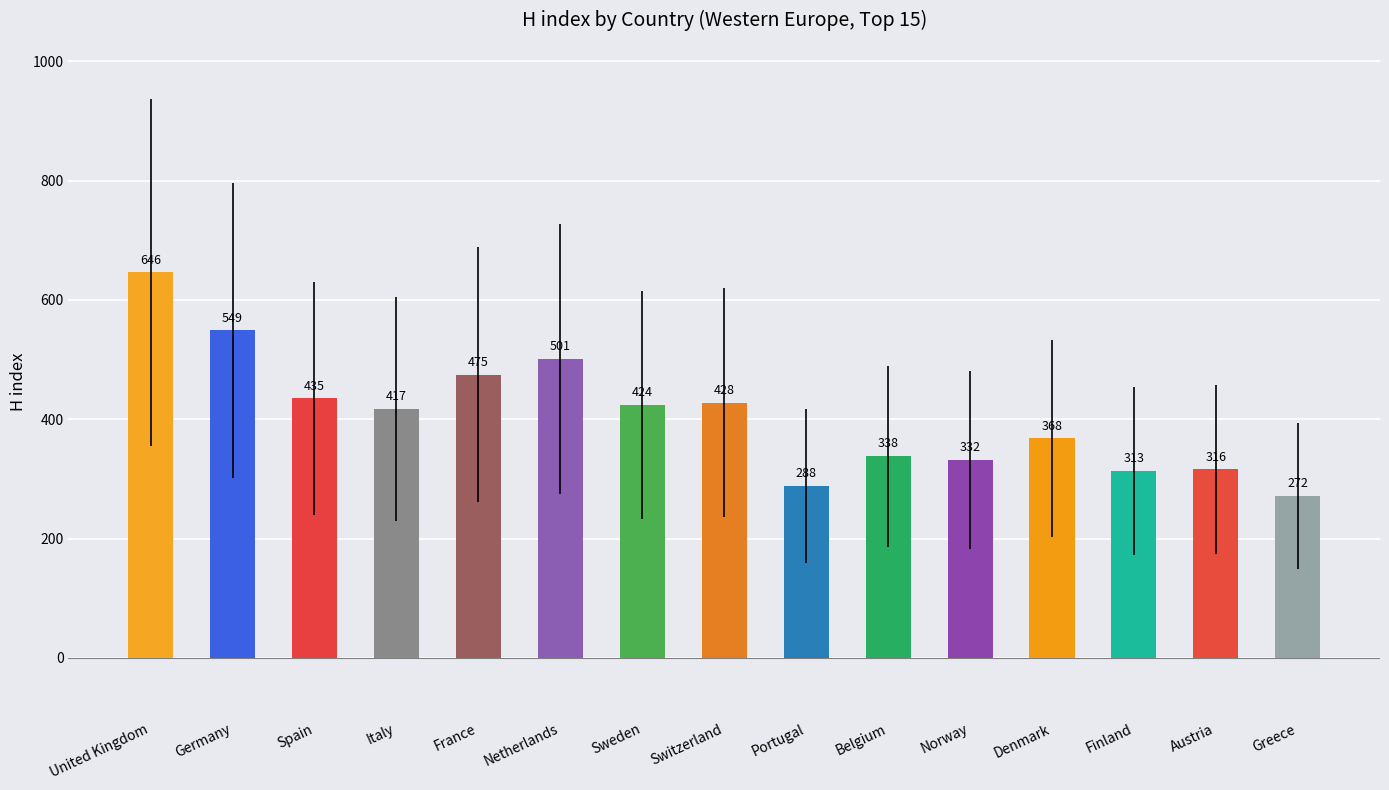

What is the maximum value shown in the chart?

646